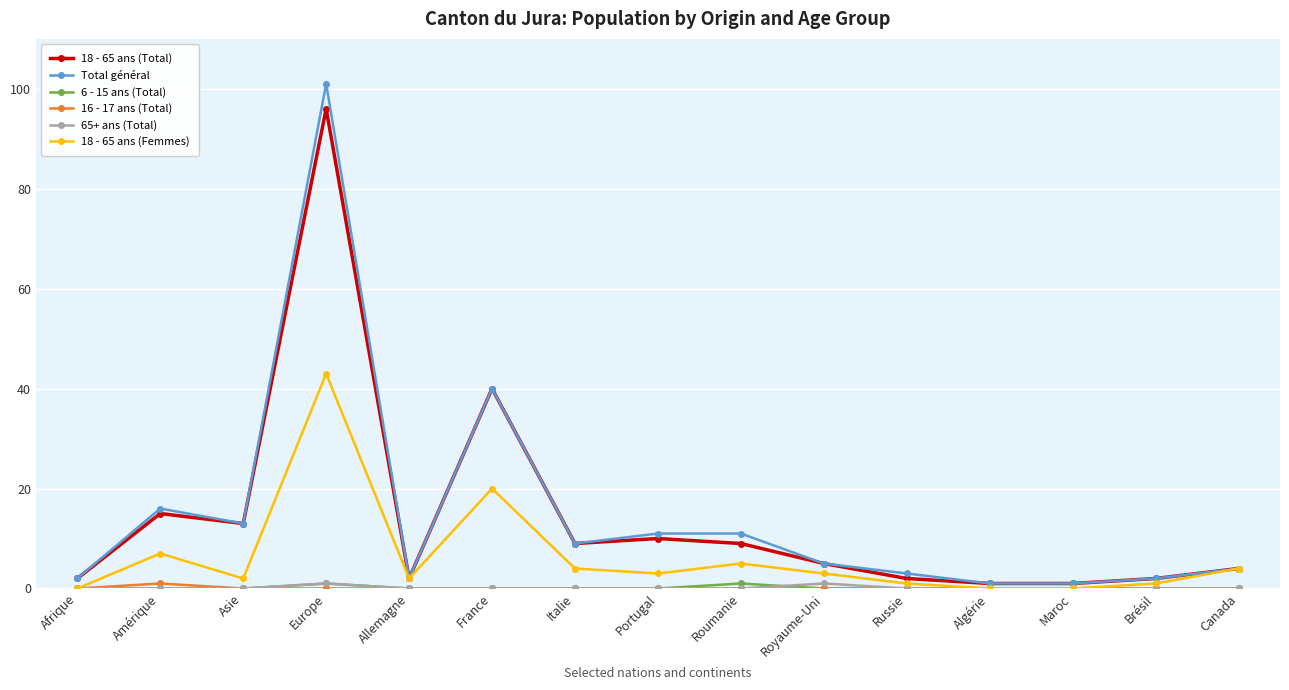

Which series has the widest spread of values?

Total général